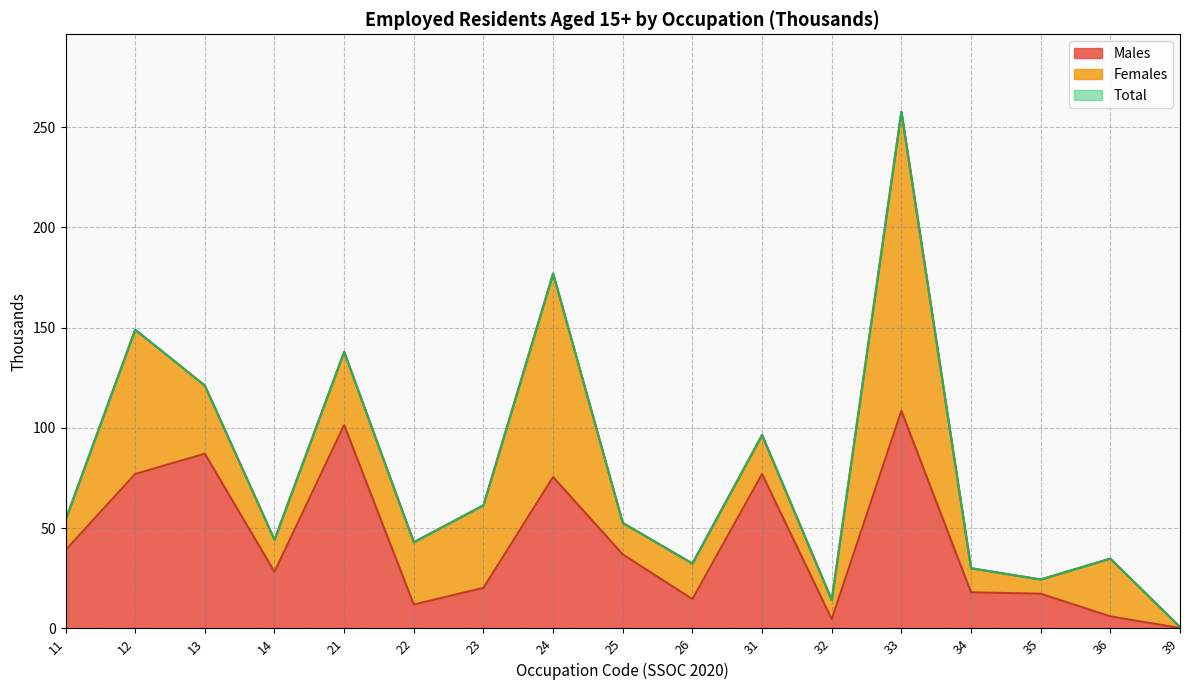

True or false: Total and Males intersect in this chart.

False